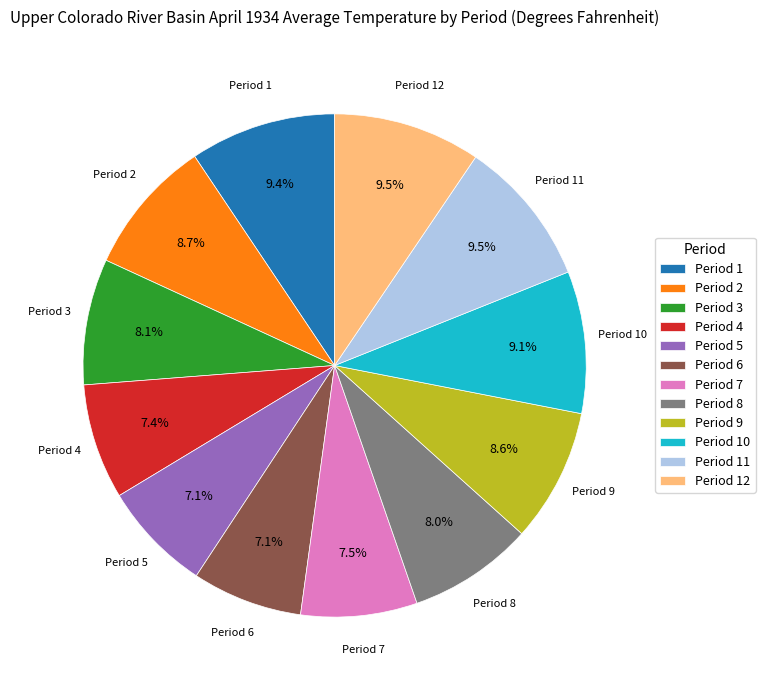

Approximately how many times larger is the value at Period 3 compared to Period 11?

0.9